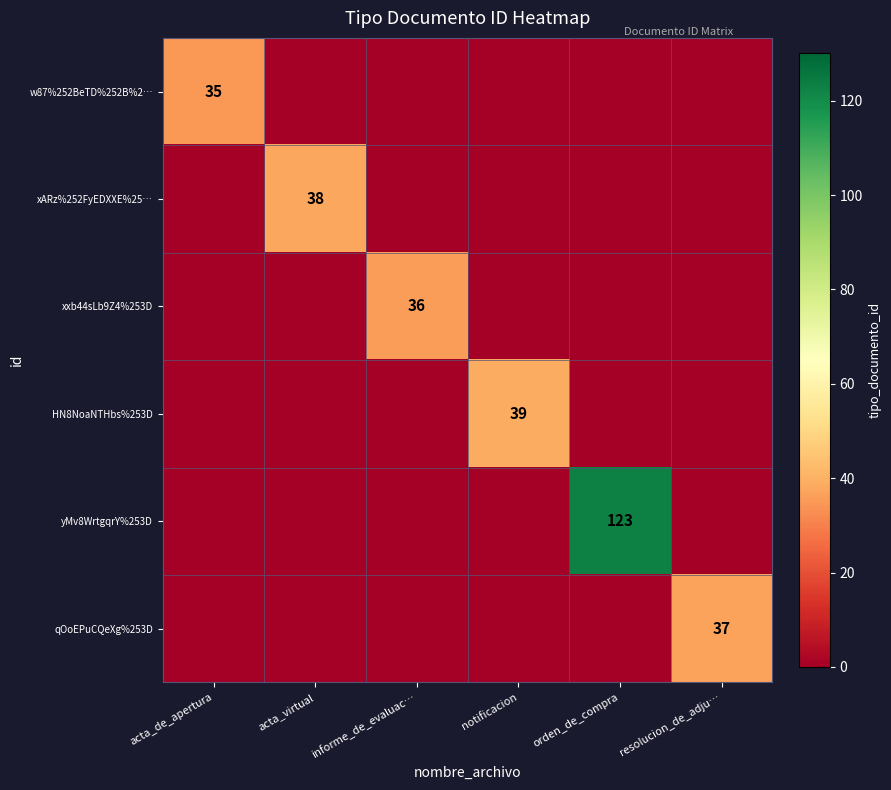

The qOoEPuCQeXg%253D series shows 37 at resolucion_de_adju…. True or false?

True